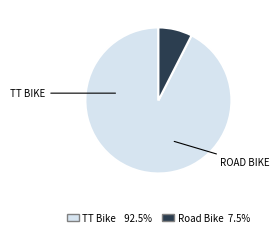

Which slice is the smallest?

Road Bike